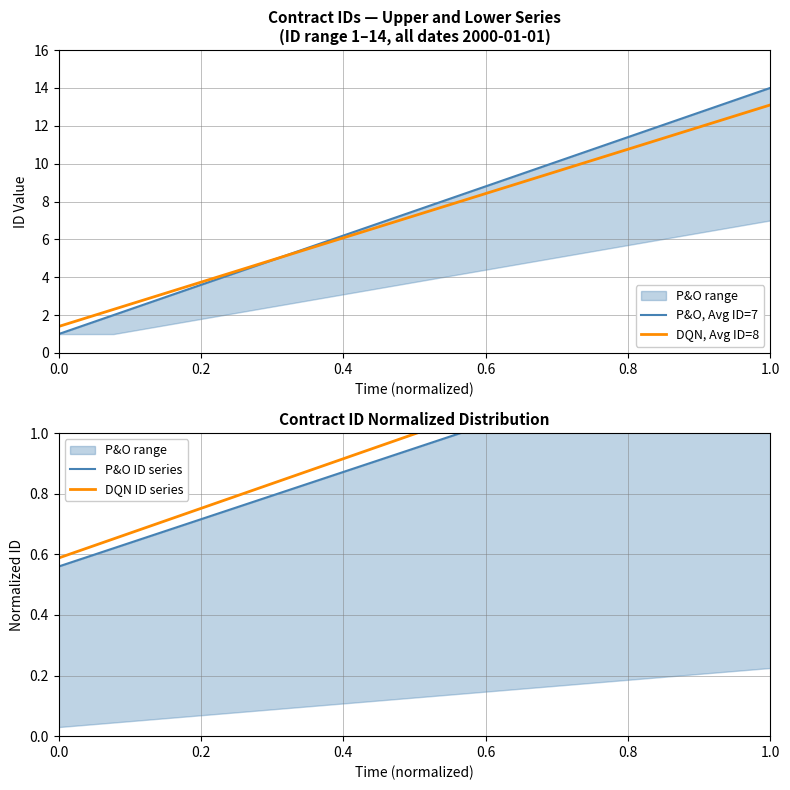

What is the difference between the second highest and minimum values in the P&O ID series series?

0.7